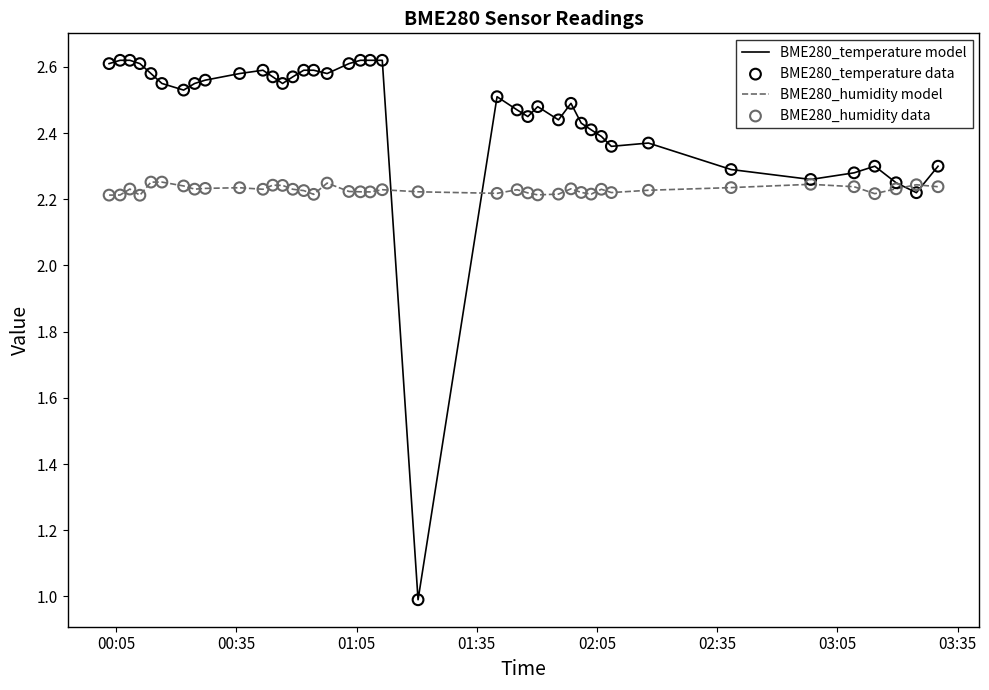

Which series has the largest total across all categories?

BME280_temperature model